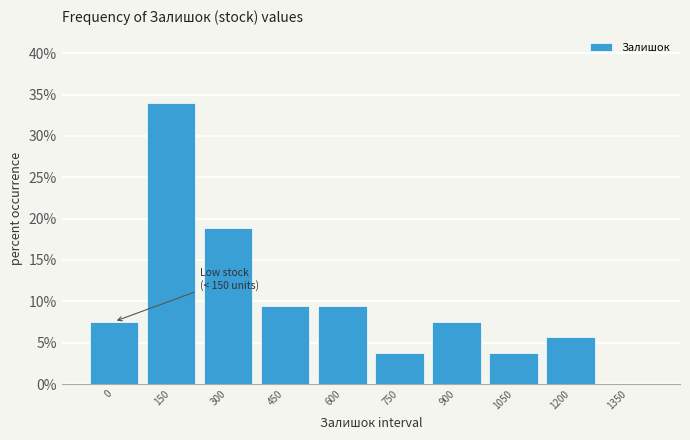

Reading right to left, transcribe all the data shown in this chart.

1350=0.0	1200=5.7	1050=3.8	900=7.5	750=3.8	600=9.4	450=9.4	300=18.9	150=34.0	0=7.5